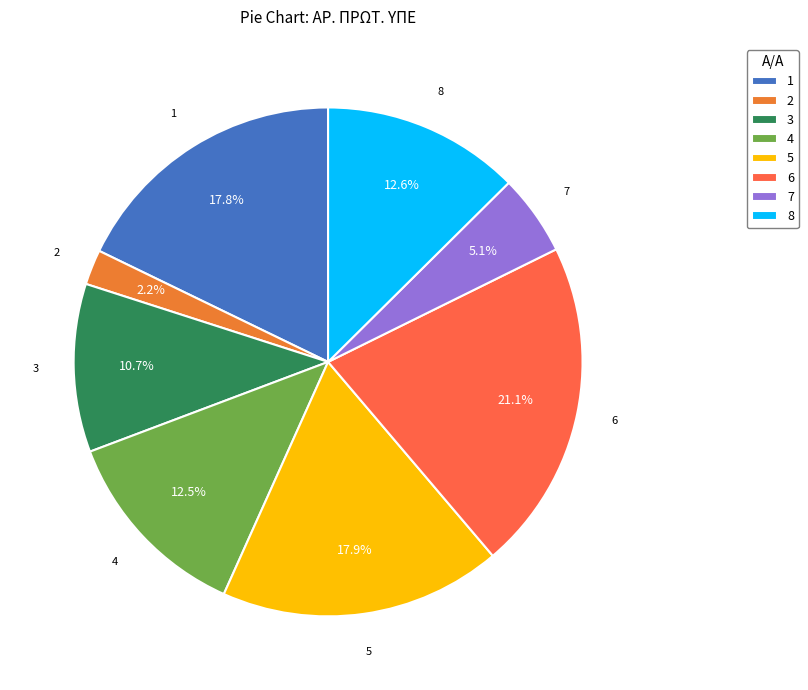

Is the sum of 6 and 5 greater than half?

No